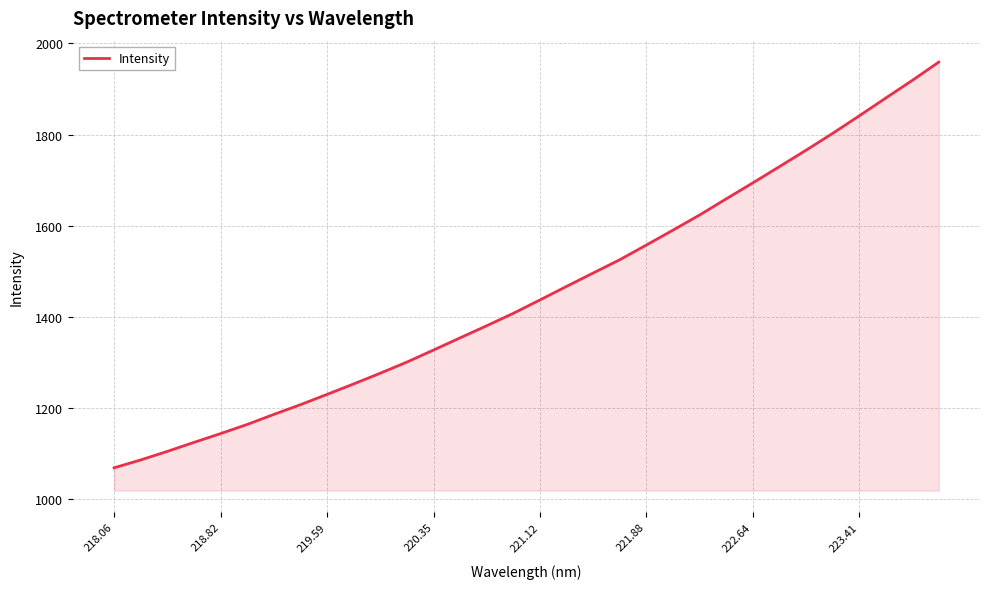

Does the chart display data point markers on the line(s)?

No